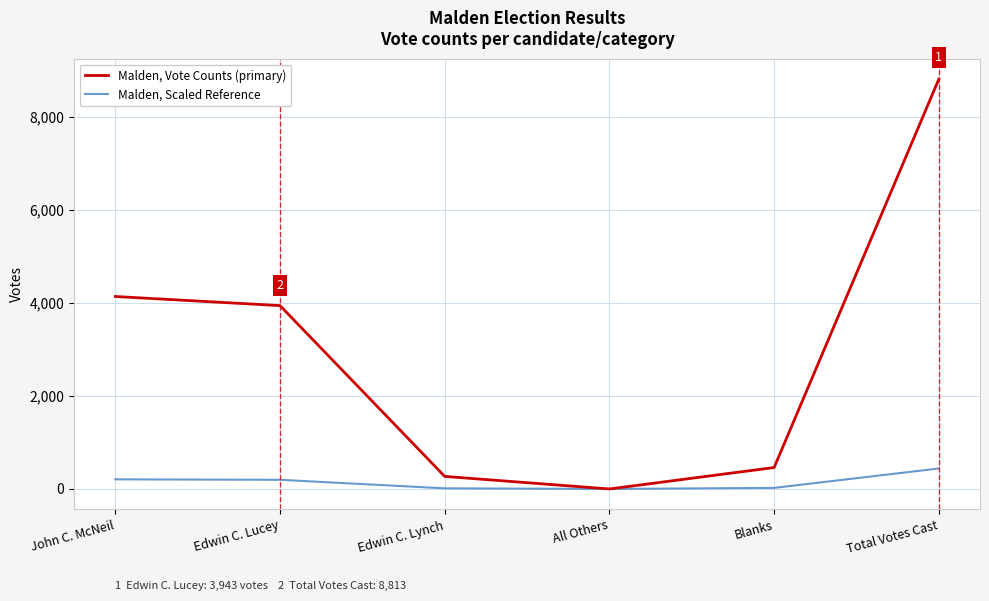

List the series in order of their peak value, highest first.

Malden, Vote Counts (primary), Malden, Scaled Reference